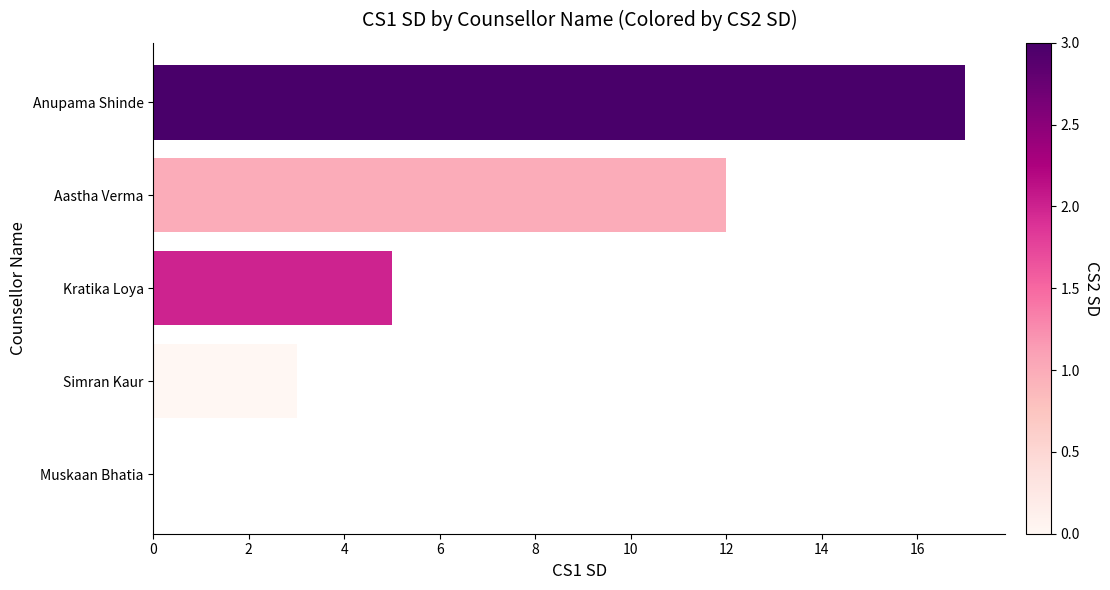

How many distinct data groups are displayed?

1